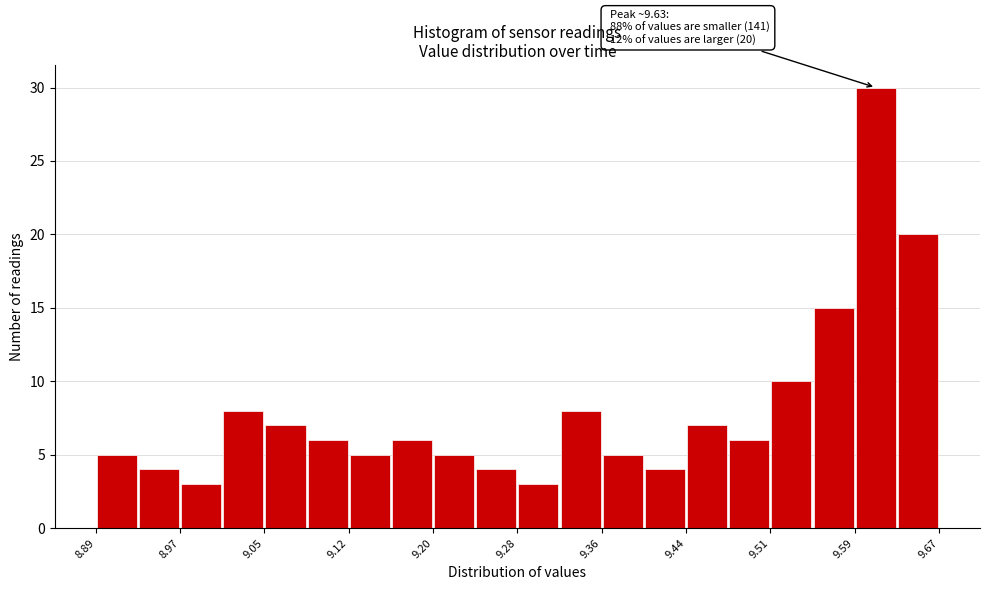

Around what value on the x-axis is the tallest bar? Give the approximate position of its centre, as read against the axis.

9.61